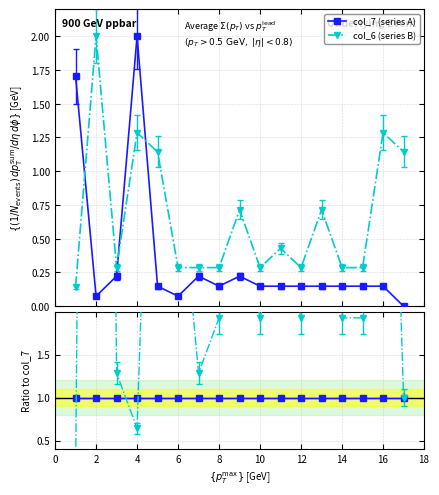

True or false: col_7 (series A) and col_6 (series B) intersect in this chart.

True